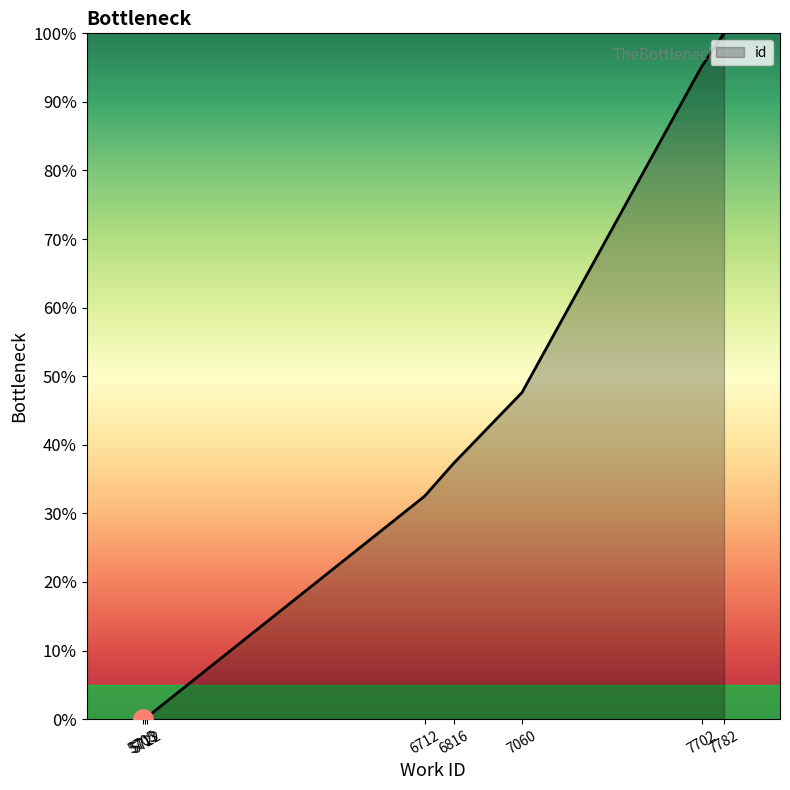

List the labels in order of value, largest first.

7782, 7702, 7060, 6816, 6712, 5722, 5713, 5713, 5705, 5705